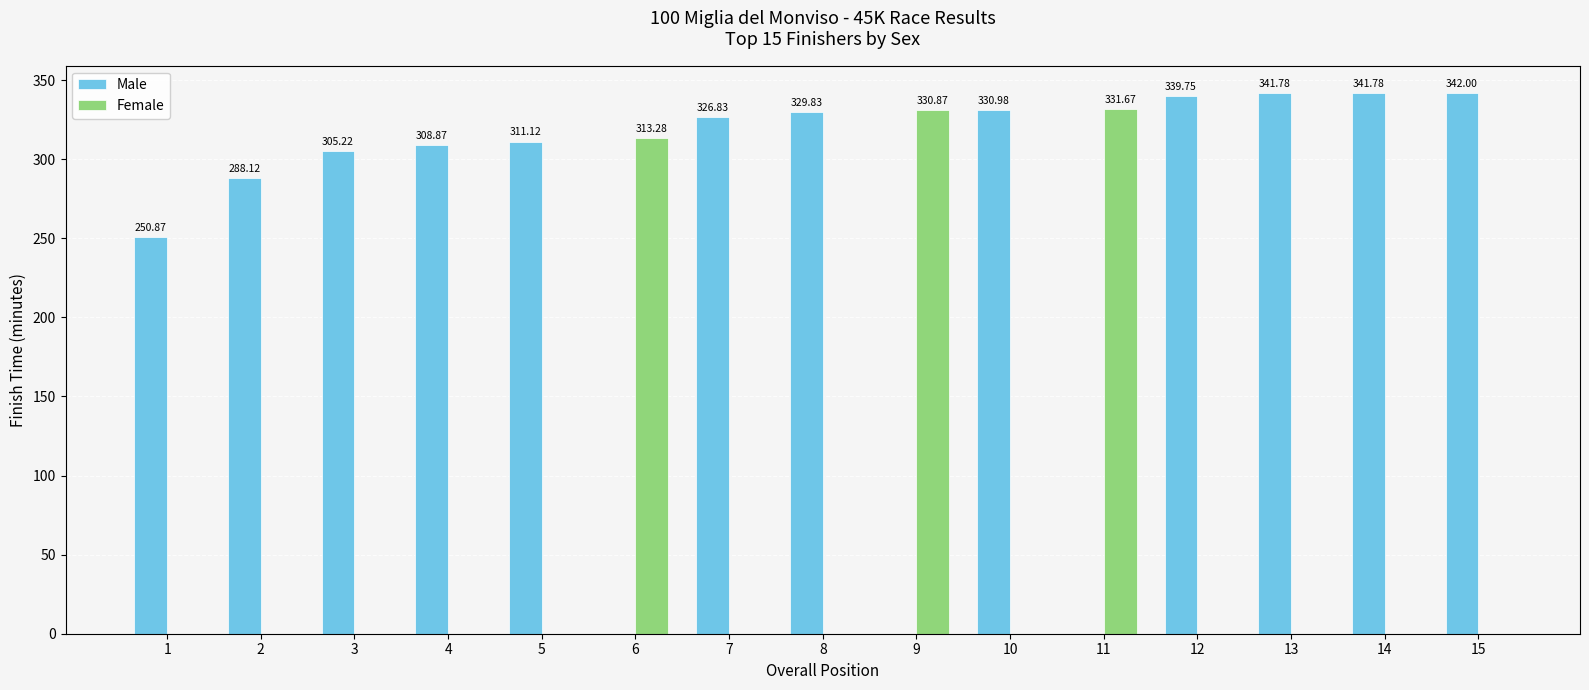

What is the sum of all Male values?

3817.2